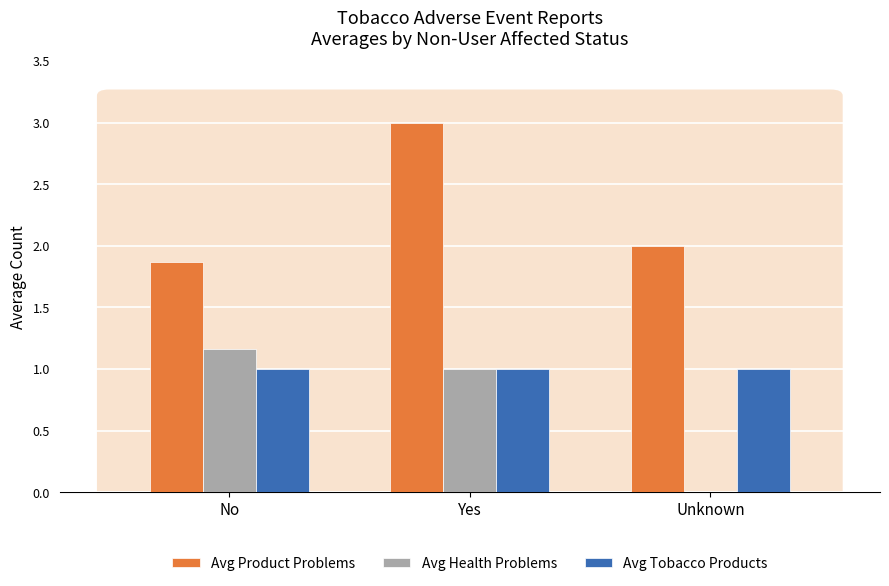

What is the approximate value of Avg Tobacco Products at Unknown?

1.0